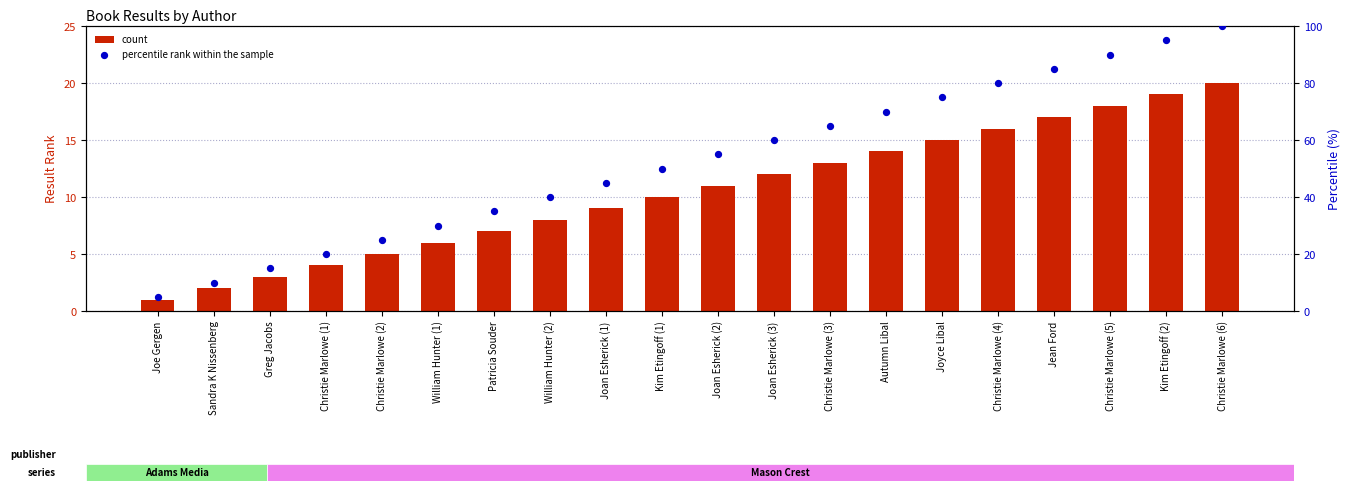

Which series has the largest total across all categories?

percentile rank within the sample